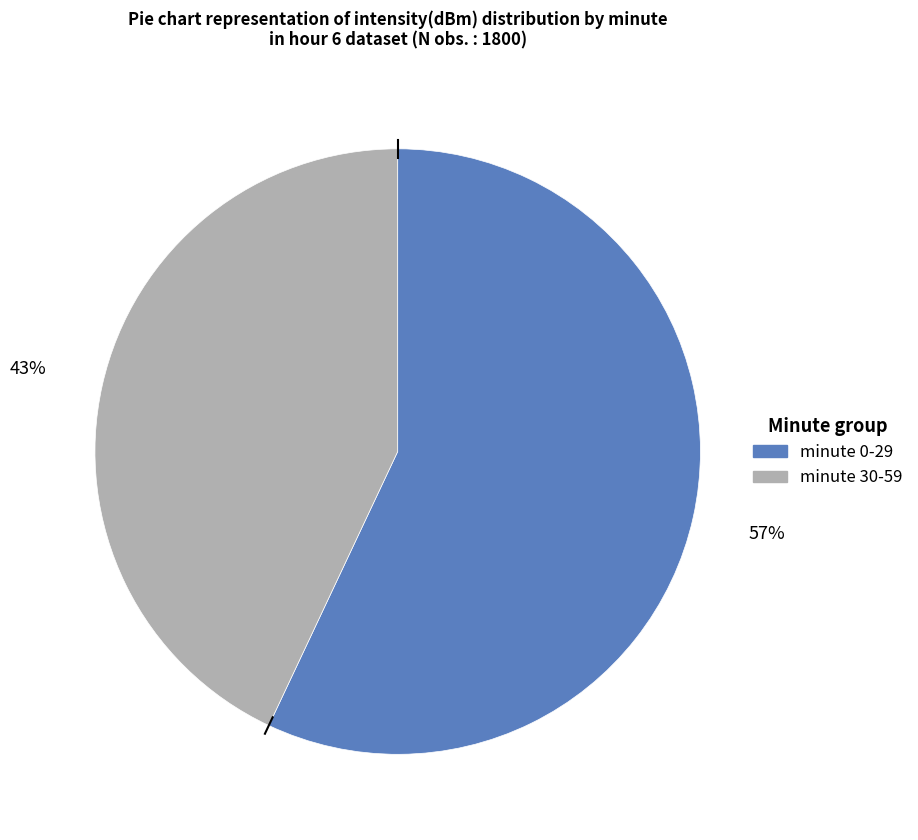

Is there a majority slice in this chart?

Yes